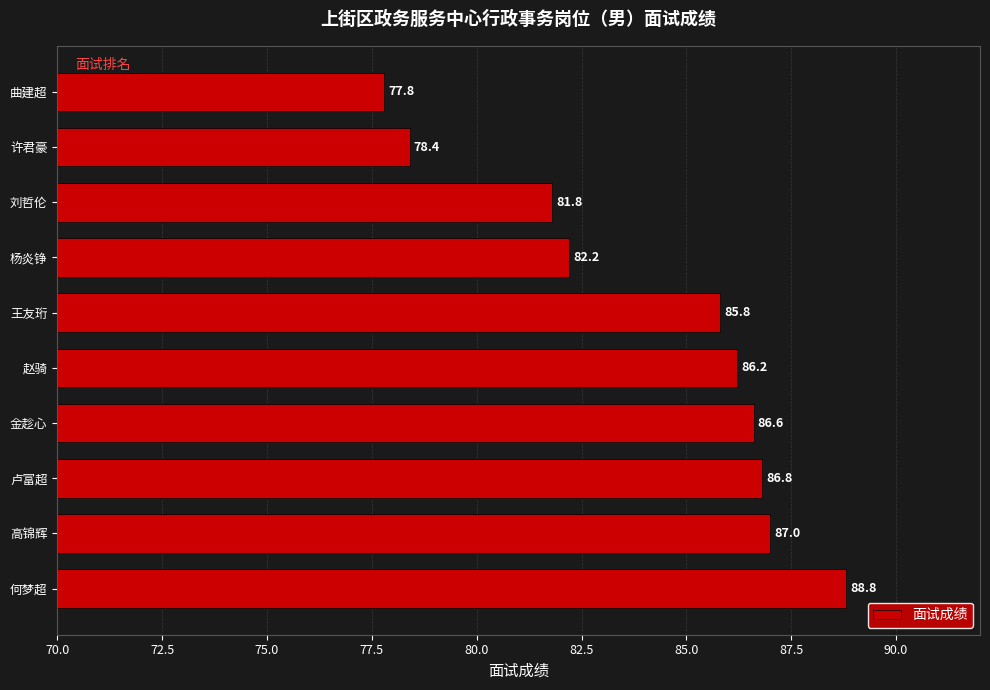

What is the difference between the second highest and second lowest values?

8.6